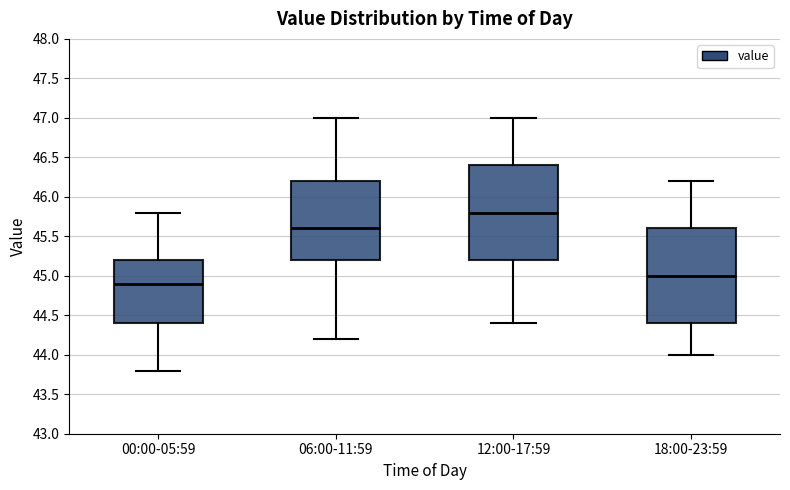

Reading left to right, read every box against the y-axis: the position of its median line, the range the box covers, and the ends of its whiskers. The values are not printed on the chart, so give them approximately, as read against the axis.

00:00-05:59: median 44.9, box 44.4 to 45.2, whiskers 43.8 to 45.8
06:00-11:59: median 45.6, box 45.2 to 46.2, whiskers 44.2 to 47.0
12:00-17:59: median 45.8, box 45.2 to 46.4, whiskers 44.4 to 47.0
18:00-23:59: median 45.0, box 44.4 to 45.6, whiskers 44.0 to 46.2